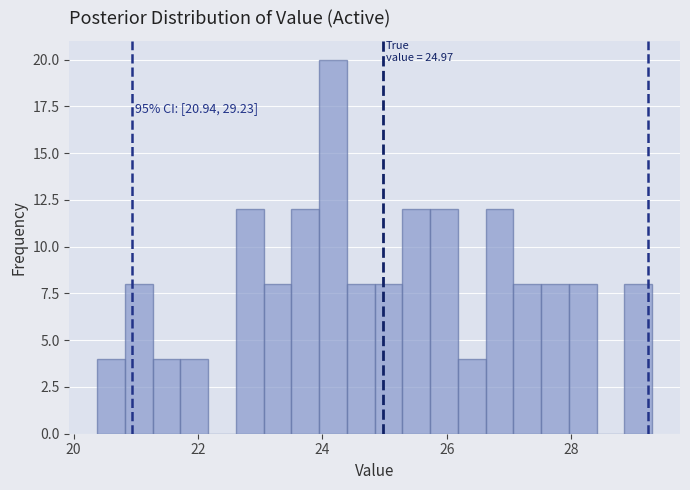

Around what value on the x-axis is the tallest bar? Give the approximate position of its centre, as read against the axis.

24.2